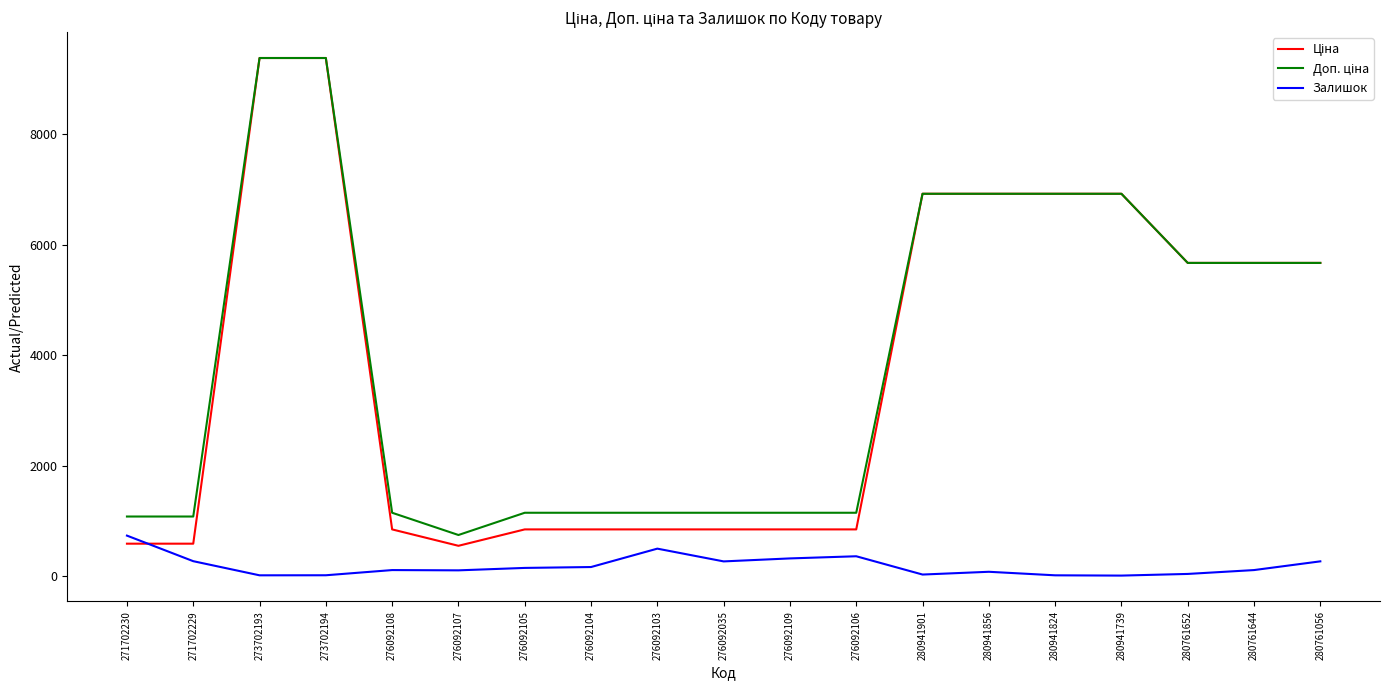

Which category has the highest value in the Залишок series?

271702230